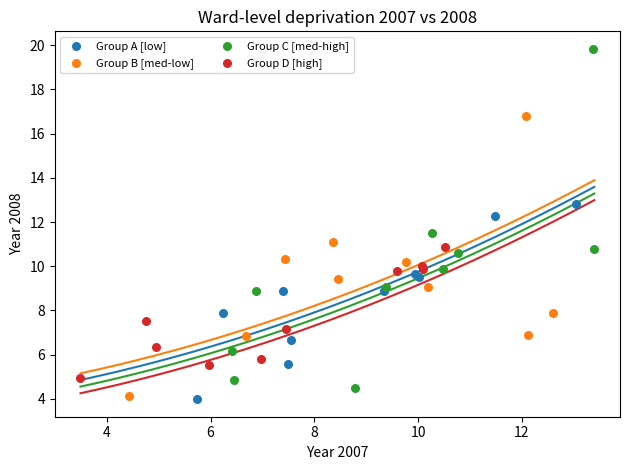

What are all the series names shown in the legend?

Group A [low], Group B [med-low], Group C [med-high], Group D [high]